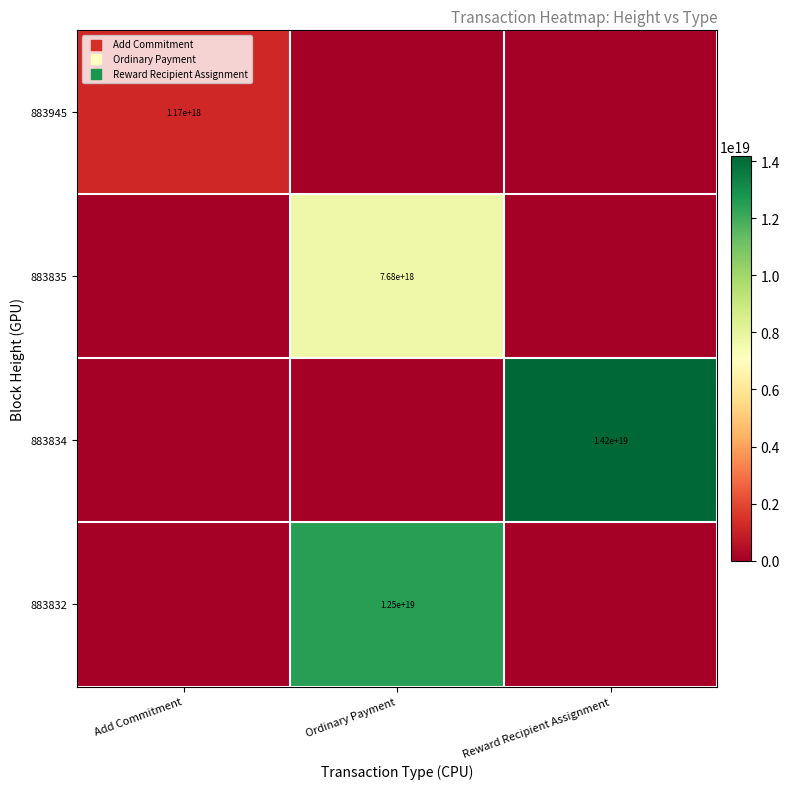

The 883945 series shows 345105856485040832 at Add Commitment. True or false?

False